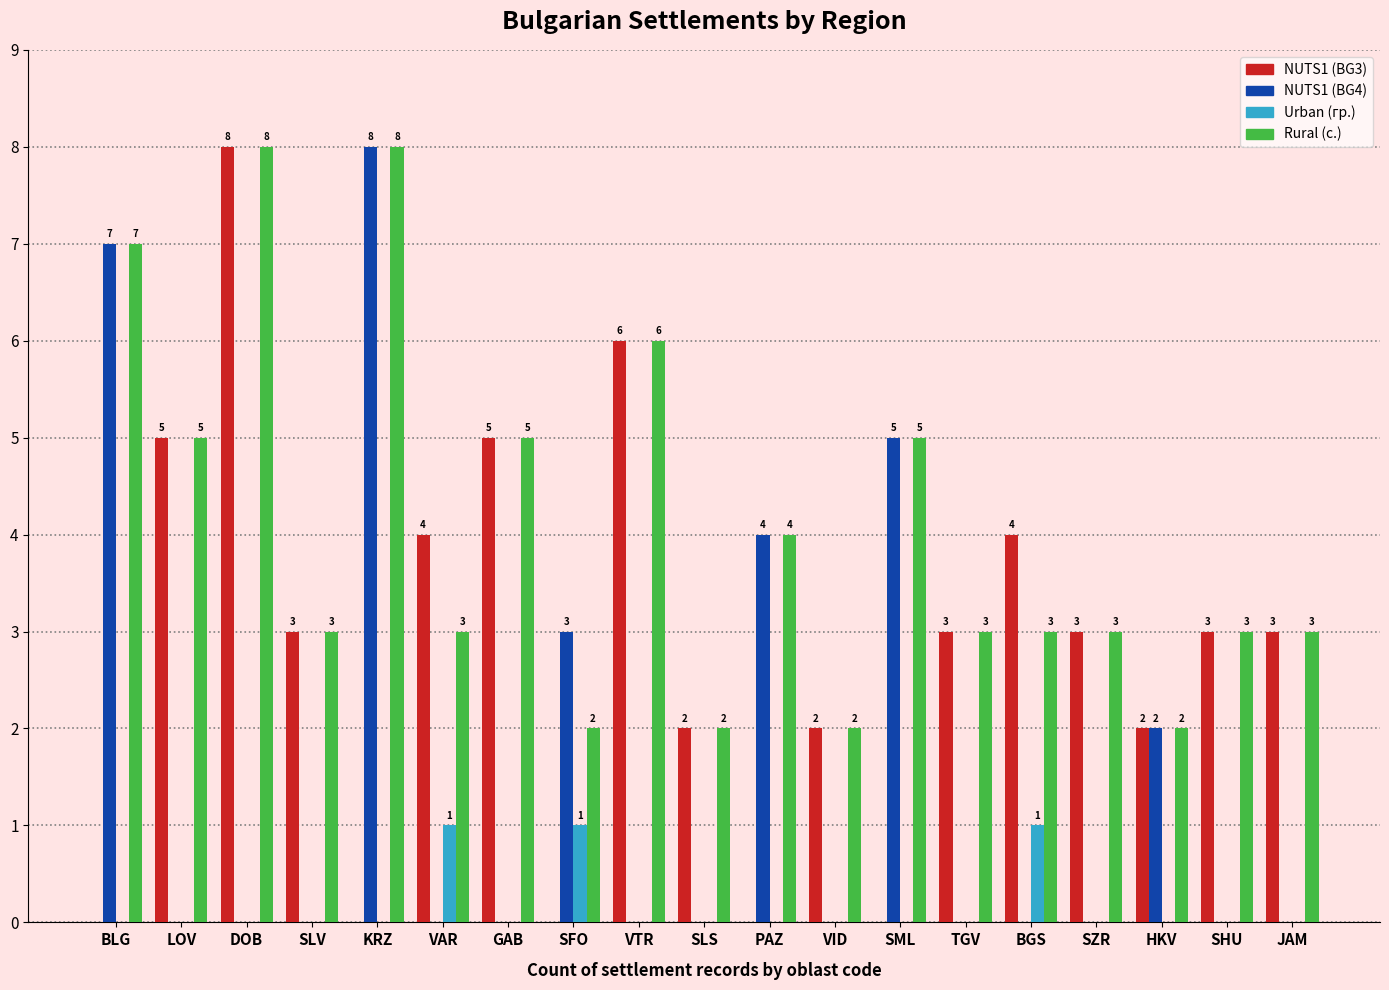

What is the maximum value shown in the chart?

8